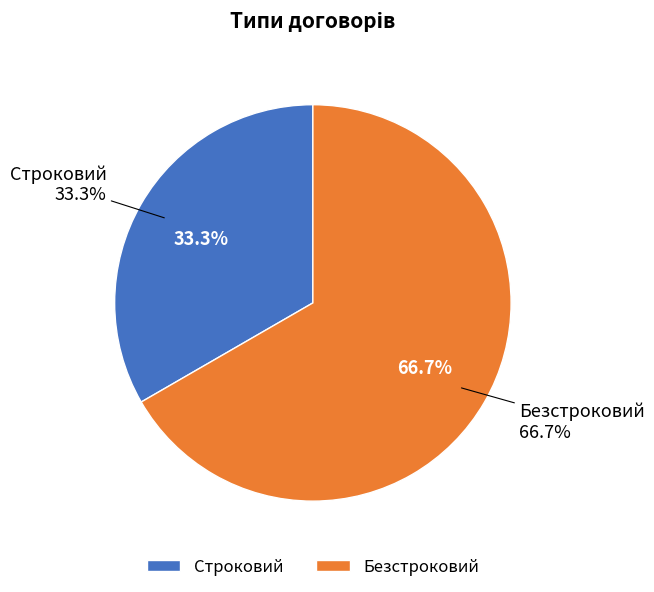

What is the change in value from Строковий to Безстроковий?

+1